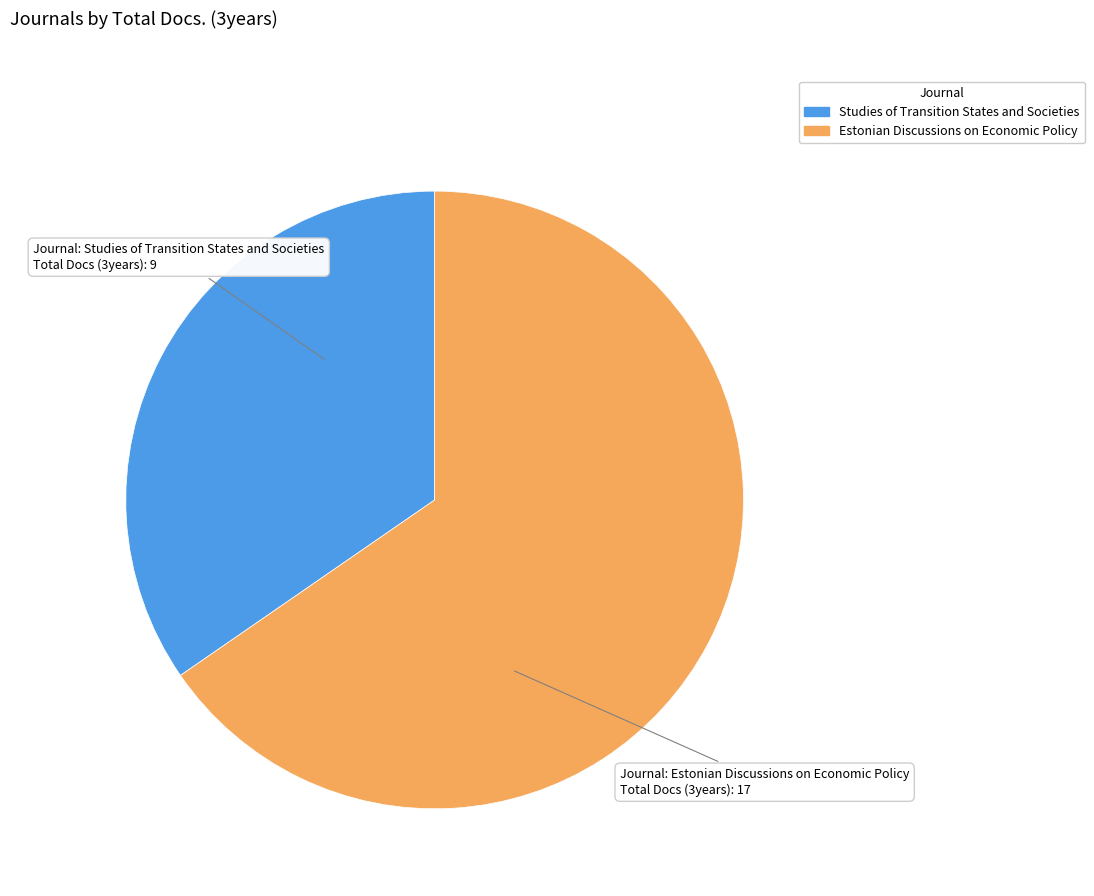

True or false: Studies of Transition States and Societies accounts for 35% of the total.

True